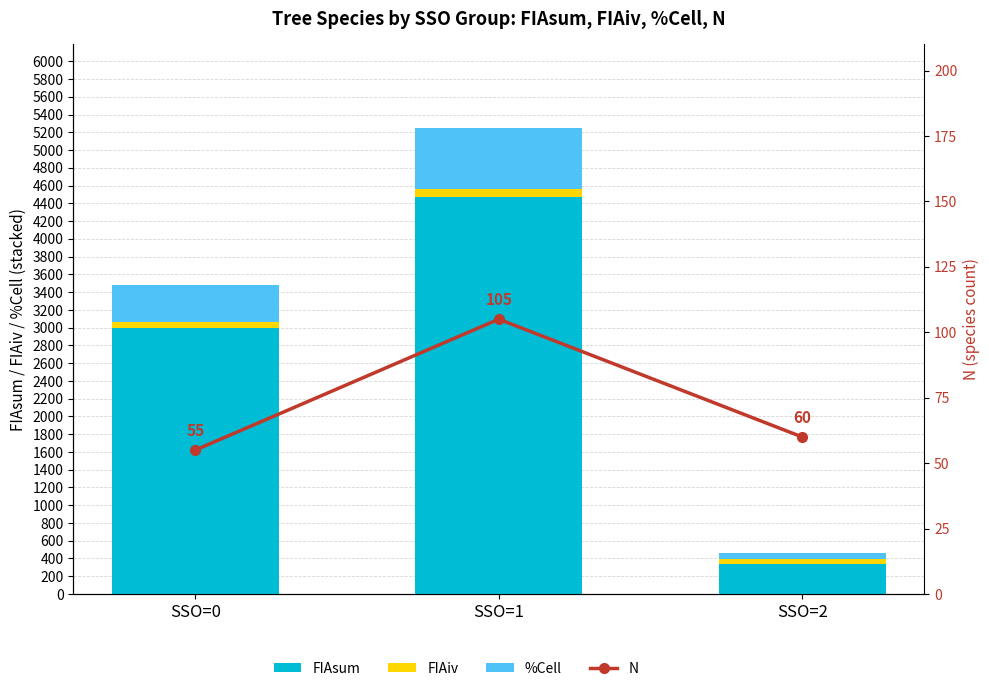

Between SSO=2 and SSO=0, which is larger?

SSO=0